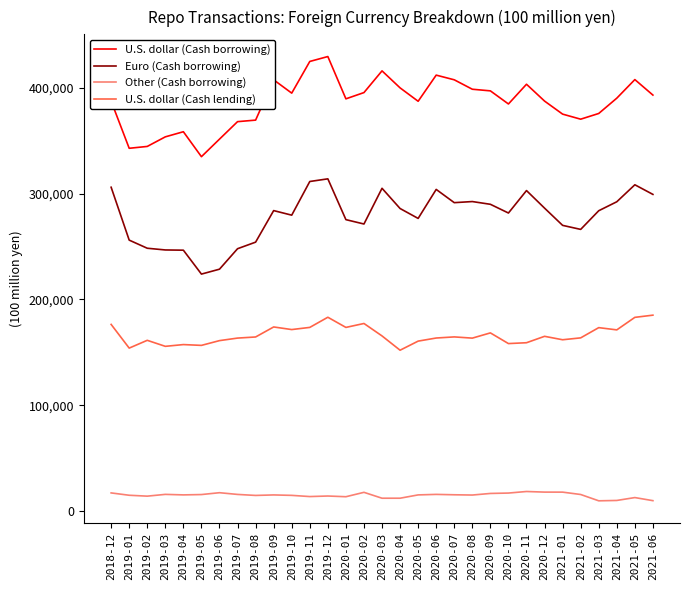

True or false: Euro (Cash borrowing) has a value of 308303 at 2021-05.

True